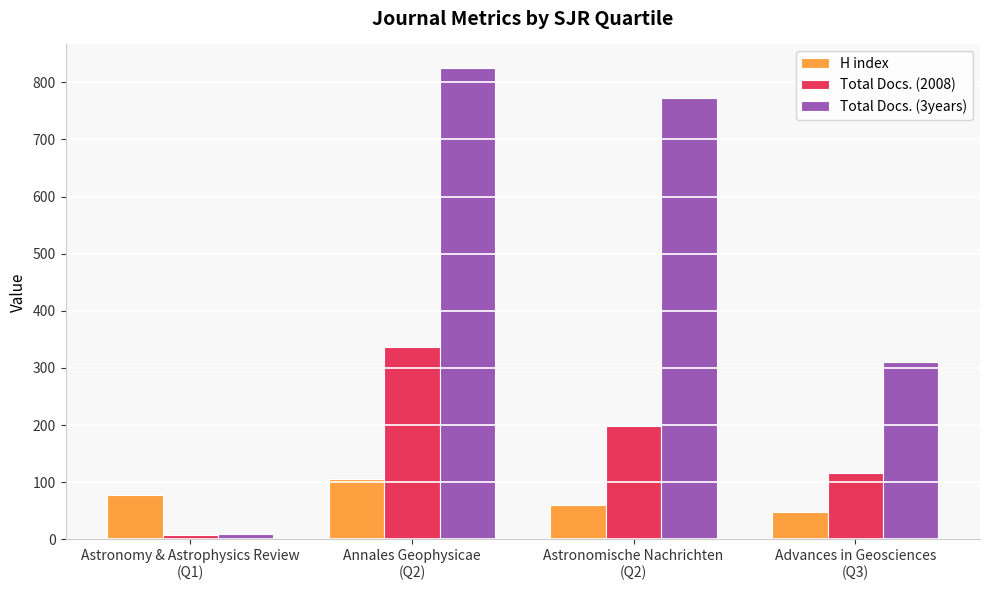

True or false: Total Docs. (3years) has a value of 498 at Advances in Geosciences
(Q3).

False